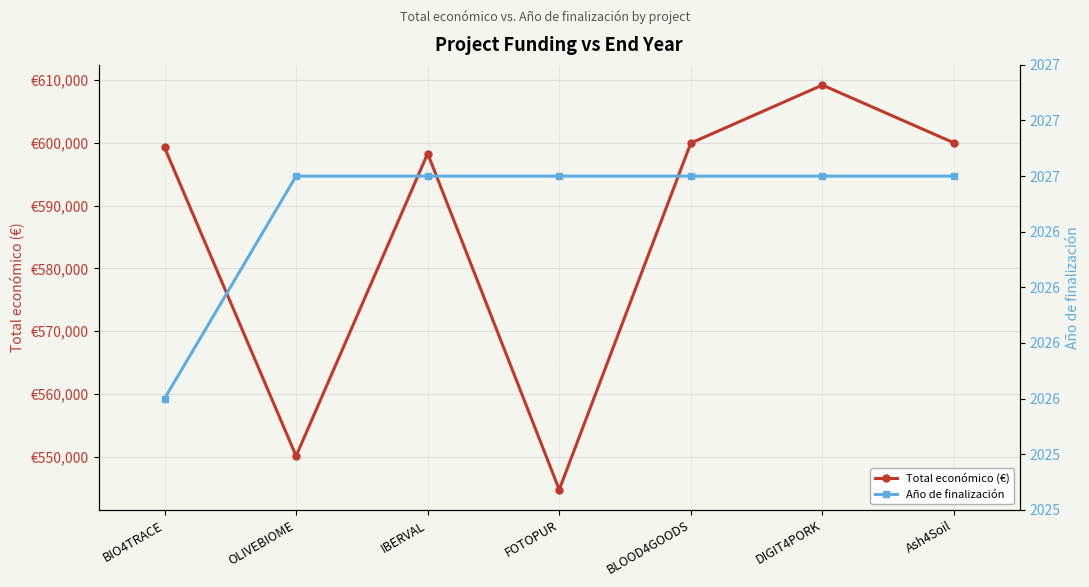

True or false: Total económico (€) and Año de finalización cross at least once.

False